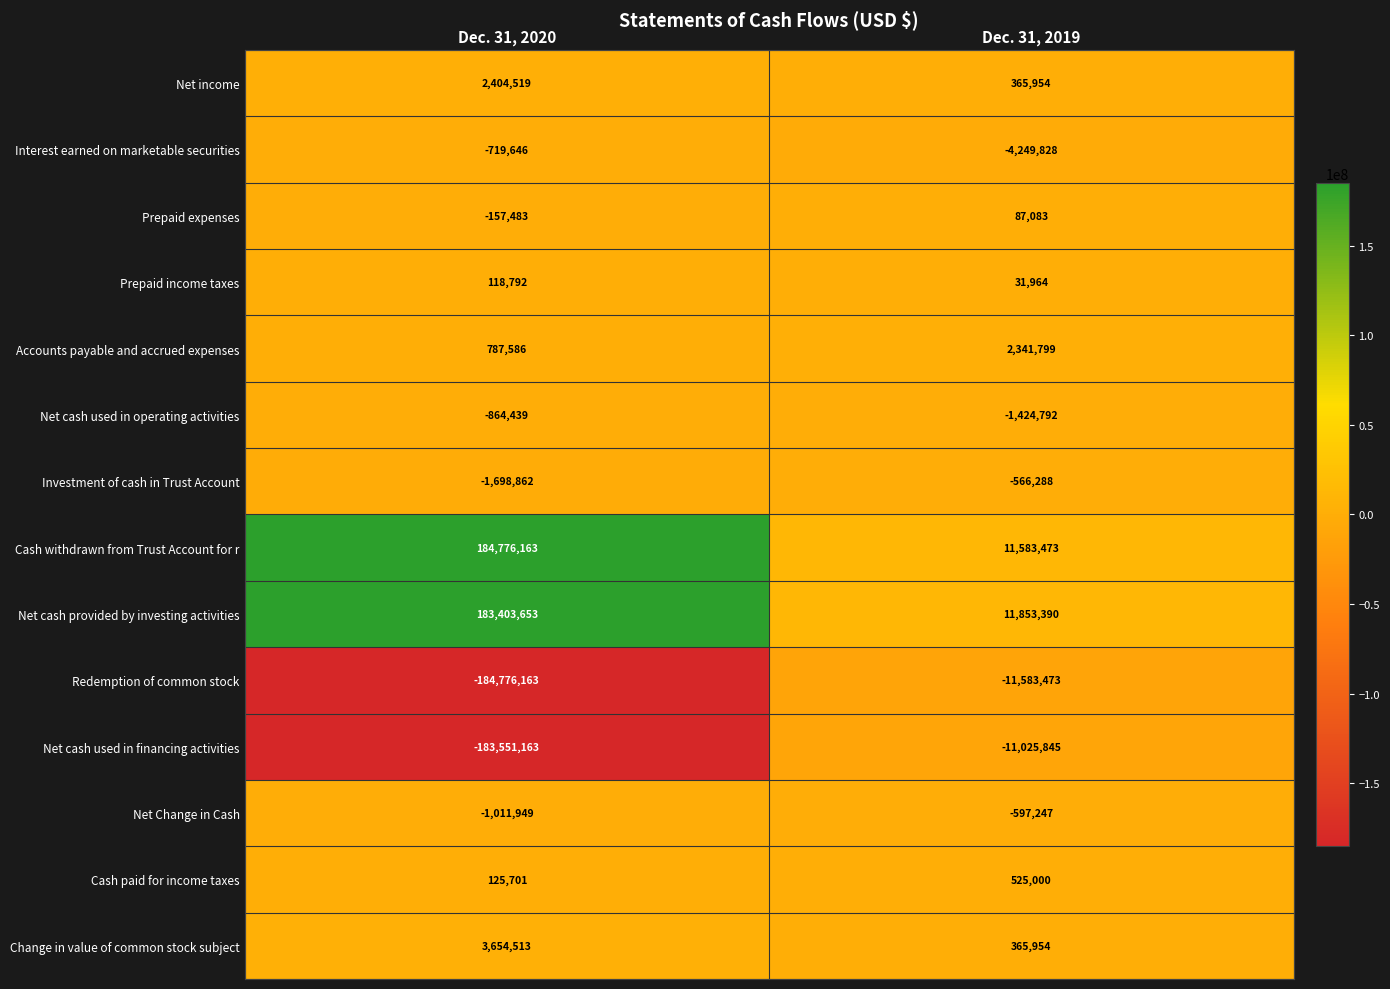

The value of Cash paid for income taxes at Dec. 31, 2020 is 125701. True or false?

True